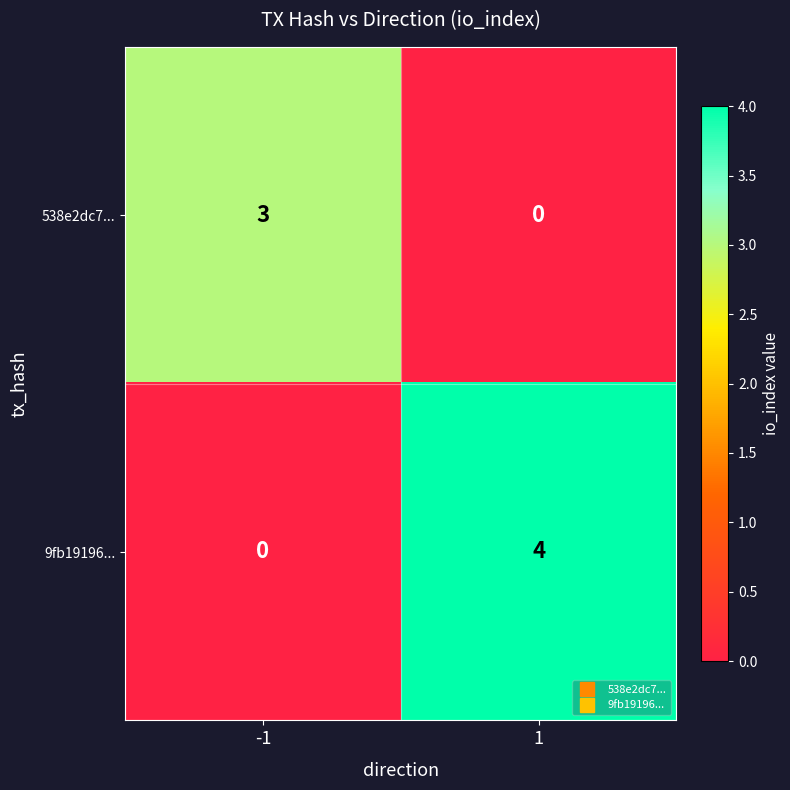

Reading left to right, what are all the values shown in this chart?

538e2dc7...: 3	0
9fb19196...: 0	4